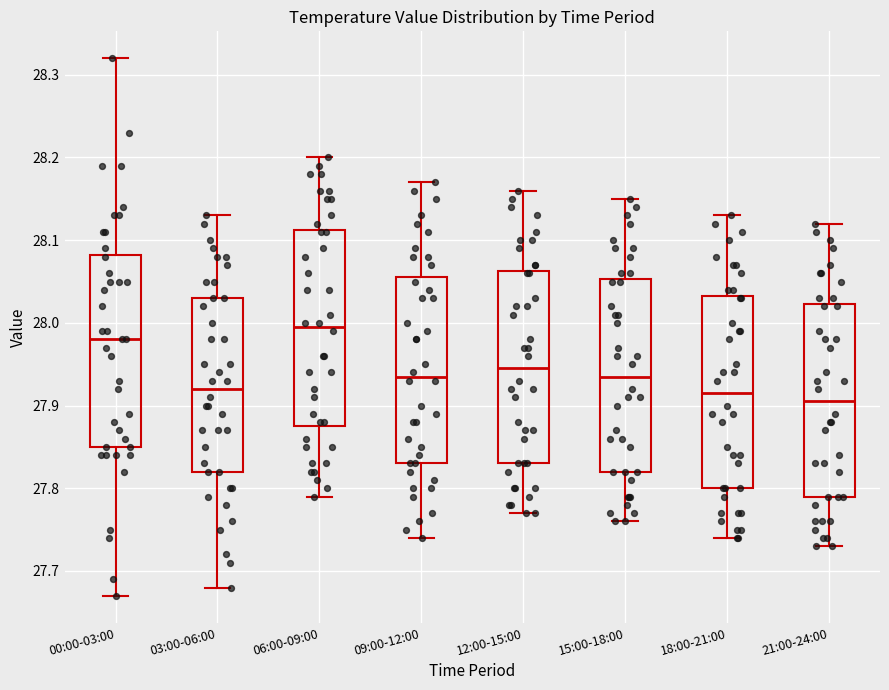

Reading left to right, transcribe this box plot: for each box, give where its median line is, the range the box spans, and where its two whiskers end, as read against the y-axis. The values are not printed on the chart, so give them approximately, as read against the axis.

00:00-03:00: median 27.98, box 27.85 to 28.08, whiskers 27.67 to 28.32
03:00-06:00: median 27.92, box 27.82 to 28.03, whiskers 27.68 to 28.13
06:00-09:00: median 28.00, box 27.88 to 28.11, whiskers 27.79 to 28.20
09:00-12:00: median 27.94, box 27.83 to 28.06, whiskers 27.74 to 28.17
12:00-15:00: median 27.95, box 27.83 to 28.06, whiskers 27.77 to 28.16
15:00-18:00: median 27.94, box 27.82 to 28.05, whiskers 27.76 to 28.15
18:00-21:00: median 27.92, box 27.80 to 28.03, whiskers 27.74 to 28.13
21:00-24:00: median 27.91, box 27.79 to 28.02, whiskers 27.73 to 28.12